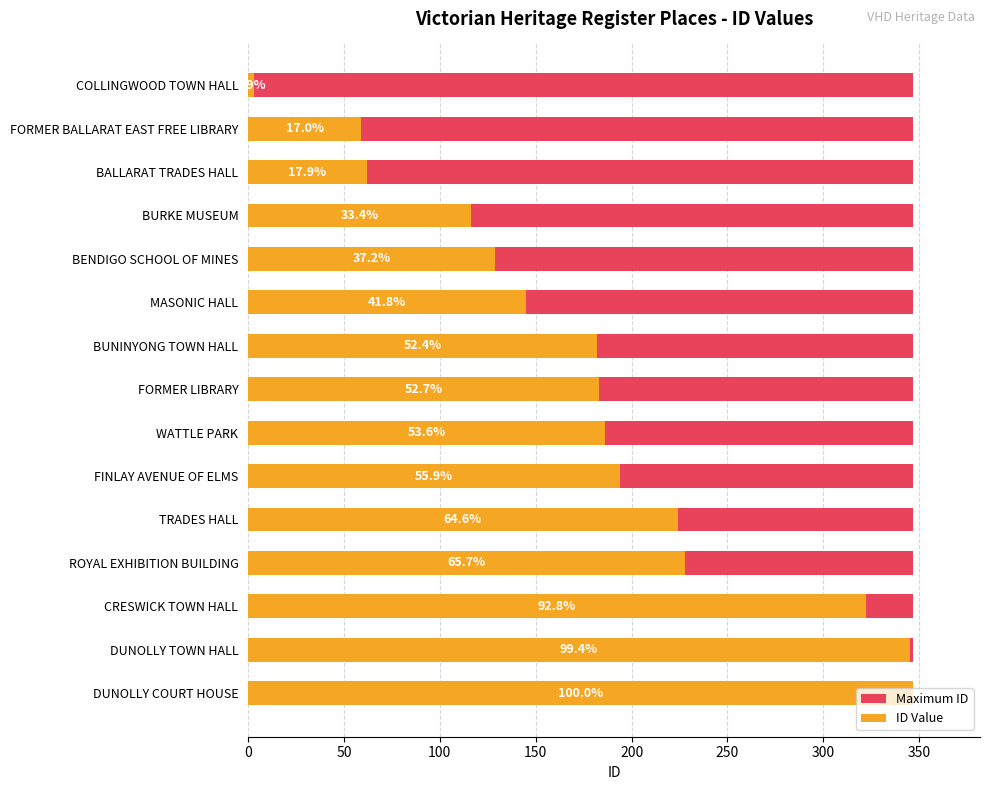

The value of ID Value at DUNOLLY TOWN HALL is 345.0. True or false?

True